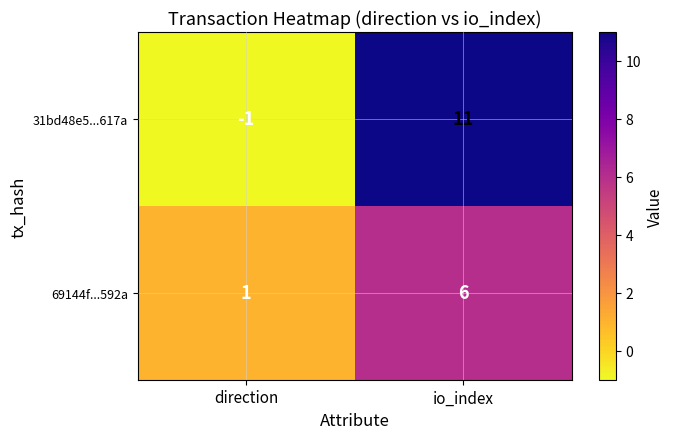

Which series has the largest total across all categories?

31bd48e5...617a